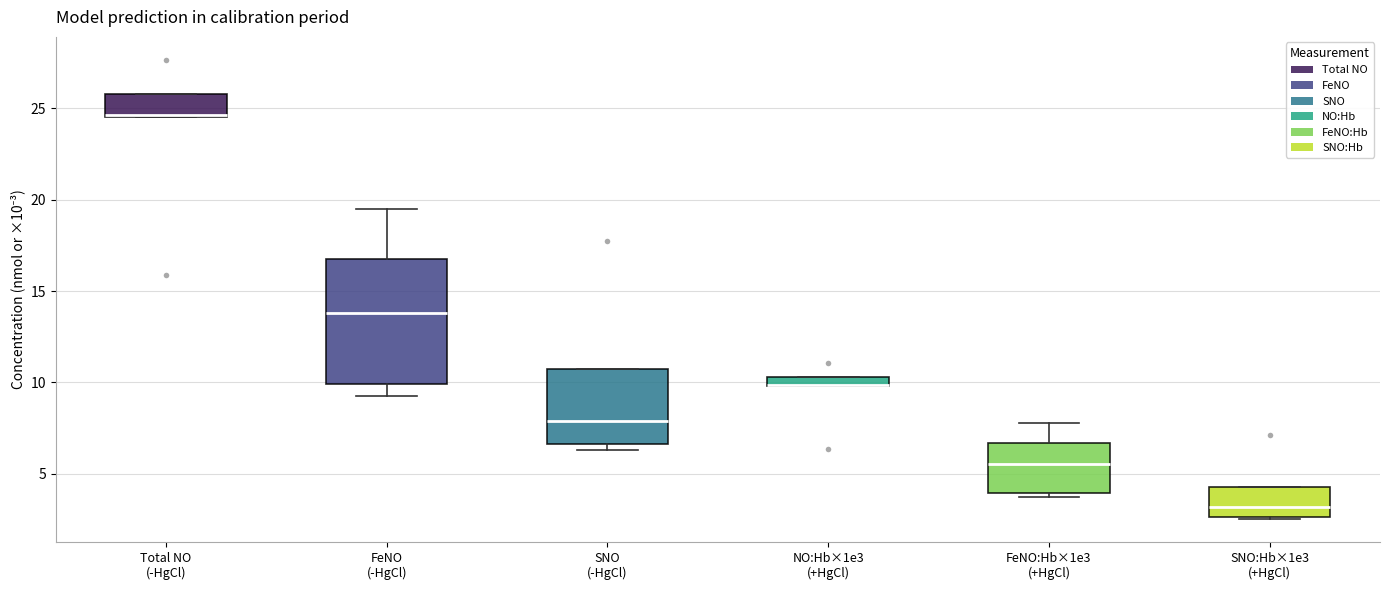

Where is the lower edge of the box for SNO (-HgCl) on the y-axis? The values are not printed on the chart, so give them approximately, as read against the axis.

6.5